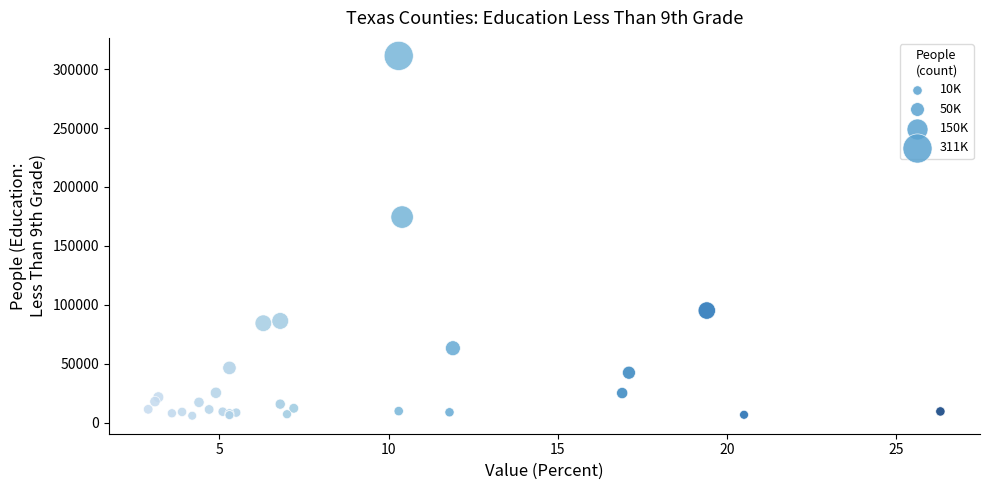

What Y value in the scatter plot is closest to 158573?

174466